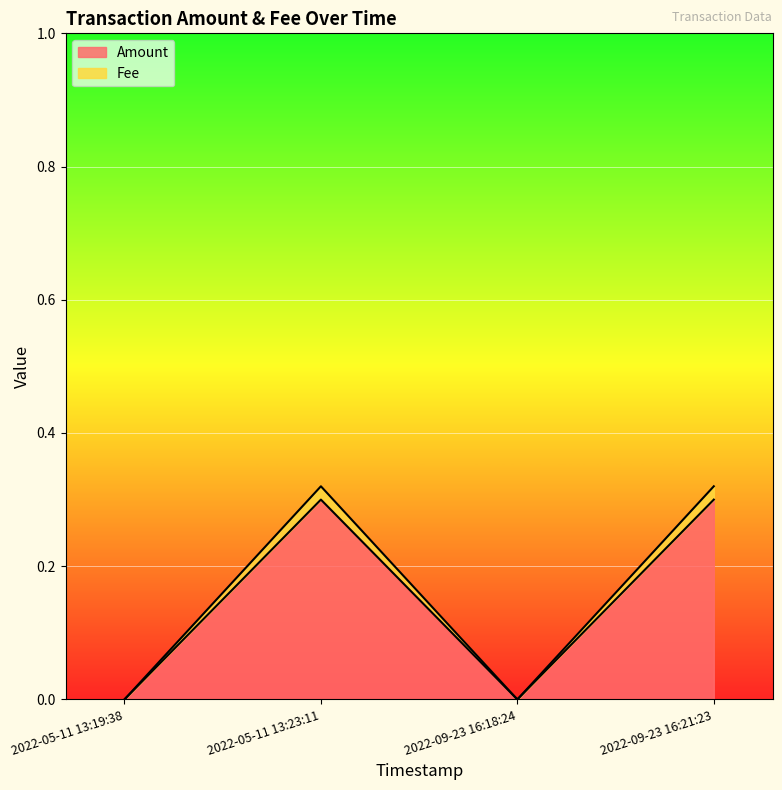

Reading left to right, what are all the values shown in this chart?

Amount: 0.0	0.3	0.0	0.3
Fee: 0.0	0.3	0.0	0.3